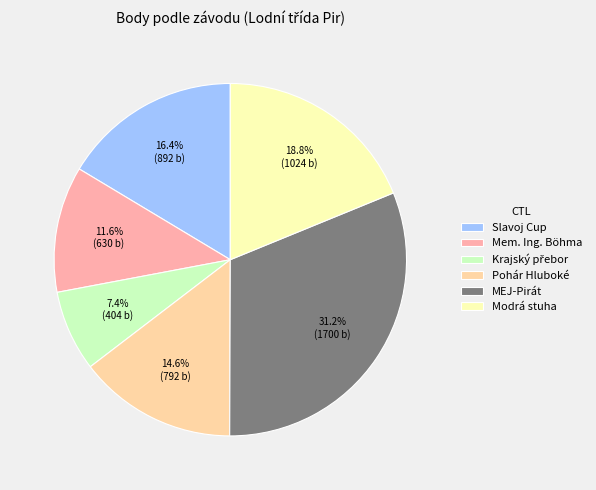

Which slice is the largest?

MEJ-Pirát